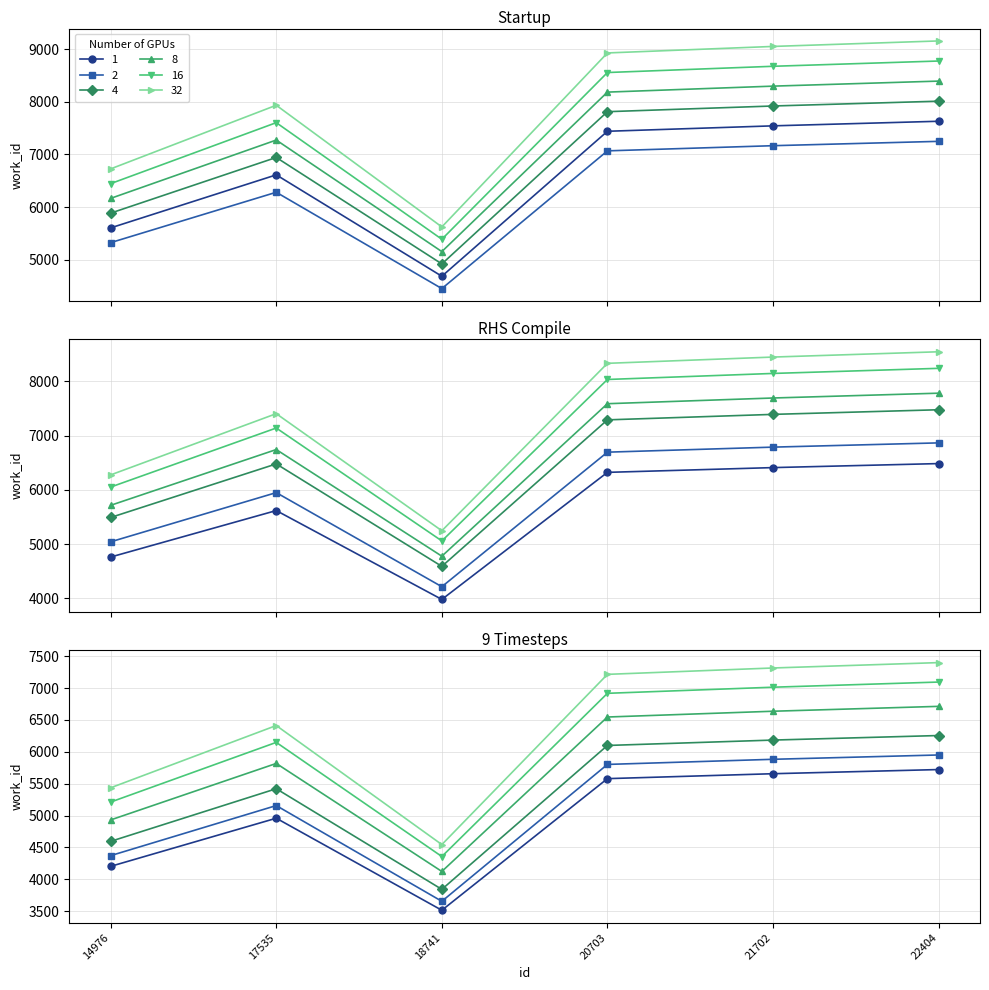

What is the average value?

5597.2